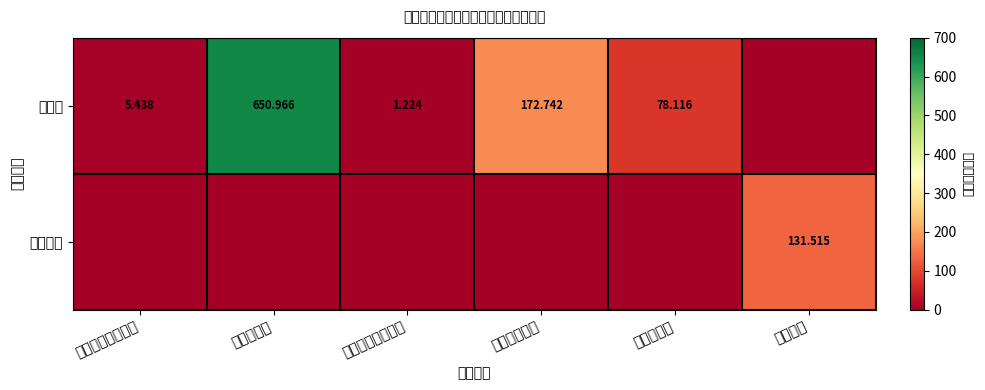

True or false: 人员类 has a value of 5.4 at 对个人和家庭补助.

True